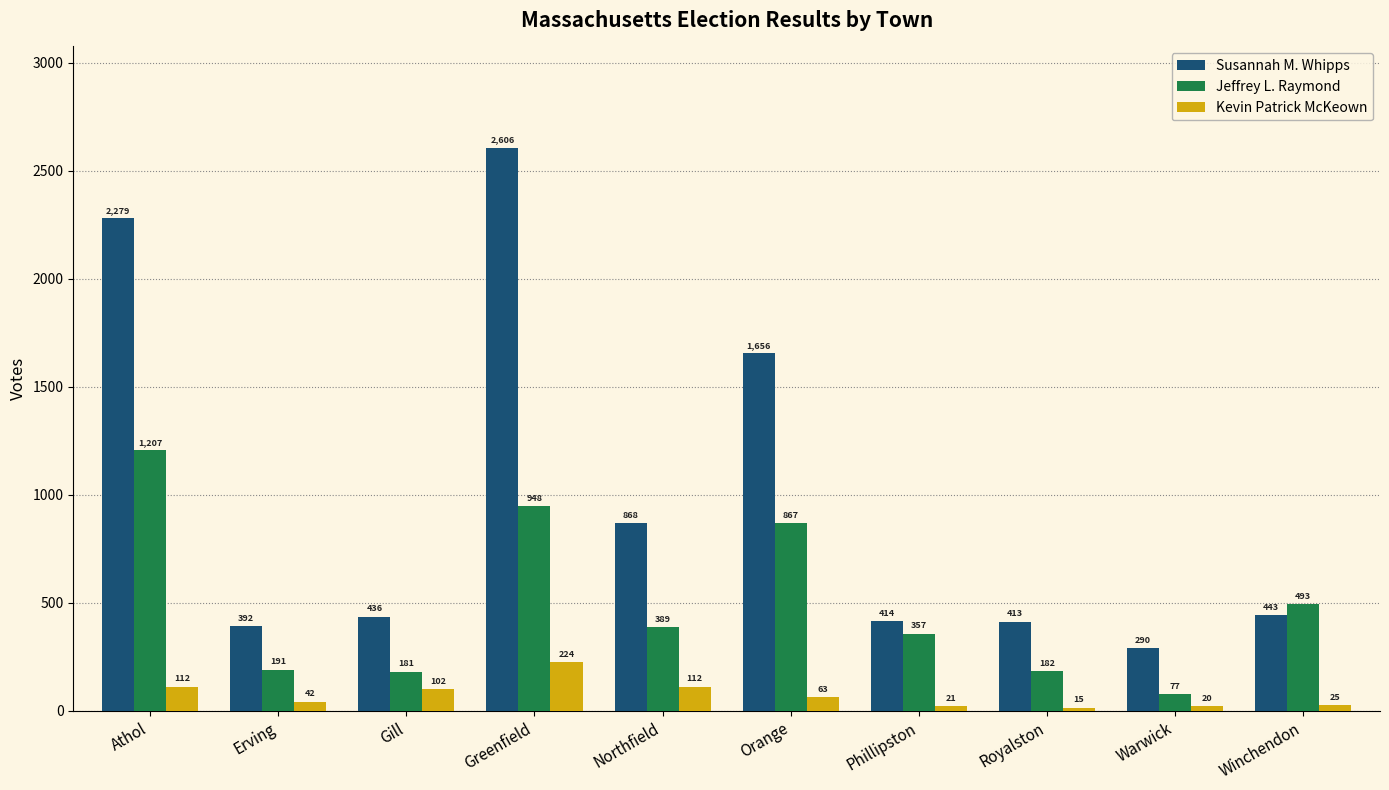

What is the difference between the Kevin Patrick McKeown values at Winchendon and Orange?

38